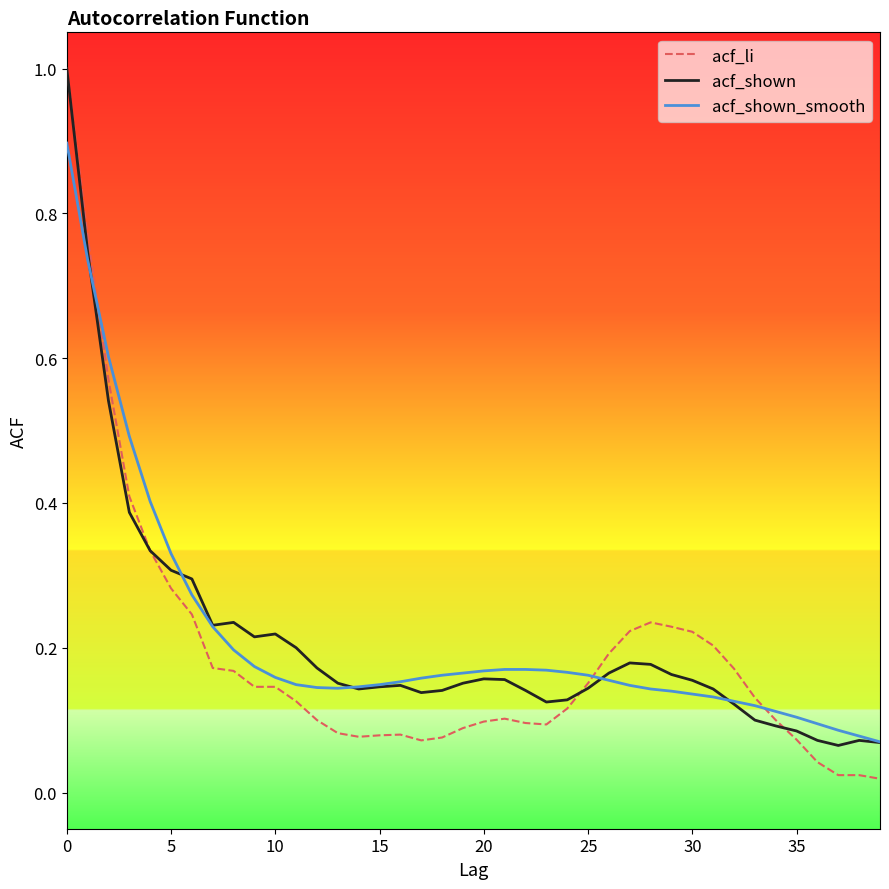

What is the maximum value shown in the chart?

1.0